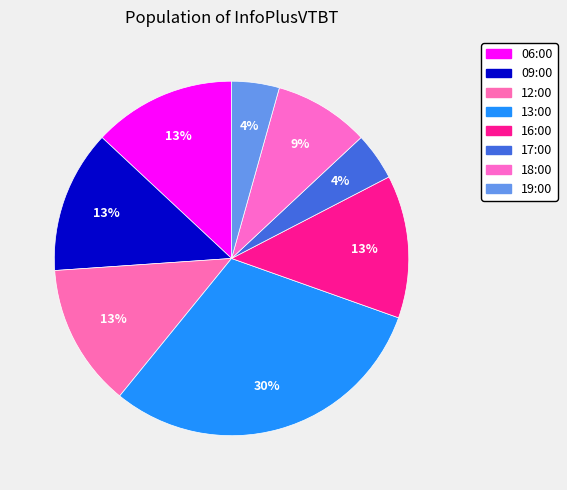

To the nearest percent, what is the difference between the 19:00 and 06:00 slice percentages?

9%